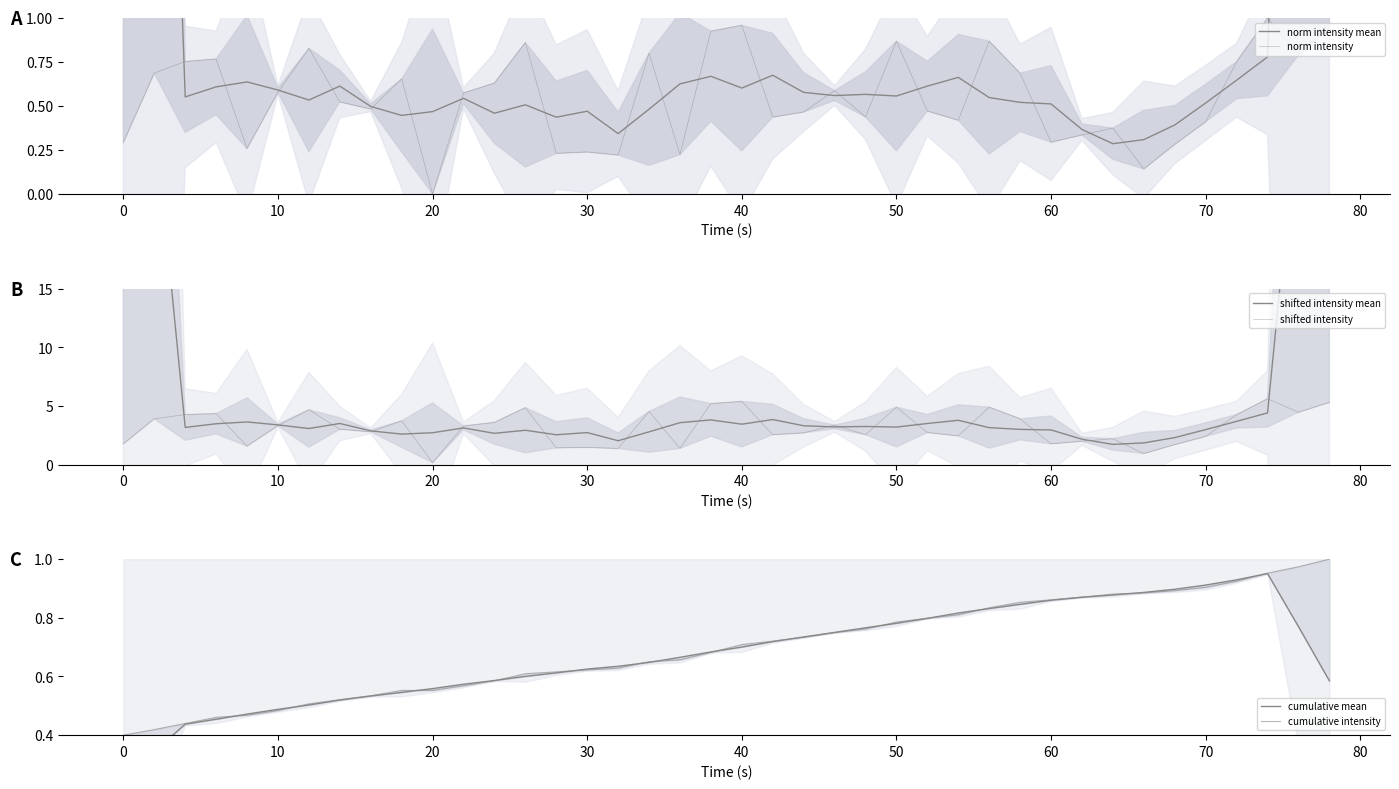

Reading right to left, transcribe all the data shown in this chart.

norm intensity mean: 10.5	5.7	0.8	0.6	0.5	0.4	0.3	0.3	0.4	0.5	0.5	0.5	0.7	0.6	0.6	0.6	0.6	0.6	0.7	0.6	0.7	0.6	0.5	0.3	0.5	0.4	0.5	0.5	0.5	0.5	0.4	0.5	0.6	0.5	0.6	0.6	0.6	0.6	5.5	10.3
norm intensity: 0.9	0.8	1.0	0.8	0.4	0.3	0.1	0.4	0.3	0.3	0.7	0.9	0.4	0.5	0.9	0.4	0.6	0.5	0.4	1.0	0.9	0.2	0.8	0.2	0.2	0.2	0.9	0.6	0.6	0.0	0.7	0.5	0.5	0.8	0.6	0.3	0.8	0.8	0.7	0.3
shifted intensity mean: 57.5	31.1	4.4	3.7	3.0	2.3	1.8	1.7	2.2	3.0	3.0	3.2	3.8	3.5	3.2	3.2	3.2	3.3	3.8	3.4	3.8	3.6	2.8	2.0	2.7	2.5	2.9	2.7	3.1	2.7	2.6	2.9	3.5	3.1	3.4	3.6	3.5	3.2	30.1	56.4
shifted intensity: 5.3	4.5	5.6	4.3	2.4	1.7	0.9	2.2	2.0	1.8	3.9	4.9	2.4	2.7	4.9	2.6	3.4	2.7	2.5	5.4	5.2	1.4	4.5	1.4	1.5	1.4	4.9	3.6	3.3	0.2	3.7	2.8	3.0	4.7	3.3	1.6	4.3	4.3	3.9	1.8
cumulative mean: 0.6	0.8	1.0	0.9	0.9	0.9	0.9	0.9	0.9	0.9	0.8	0.8	0.8	0.8	0.8	0.8	0.8	0.7	0.7	0.7	0.7	0.7	0.6	0.6	0.6	0.6	0.6	0.6	0.6	0.6	0.5	0.5	0.5	0.5	0.5	0.5	0.5	0.4	0.3	0.3
cumulative intensity: 1.0	1.0	1.0	0.9	0.9	0.9	0.9	0.9	0.9	0.9	0.9	0.8	0.8	0.8	0.8	0.8	0.7	0.7	0.7	0.7	0.7	0.7	0.7	0.6	0.6	0.6	0.6	0.6	0.6	0.6	0.6	0.5	0.5	0.5	0.5	0.5	0.5	0.4	0.4	0.4